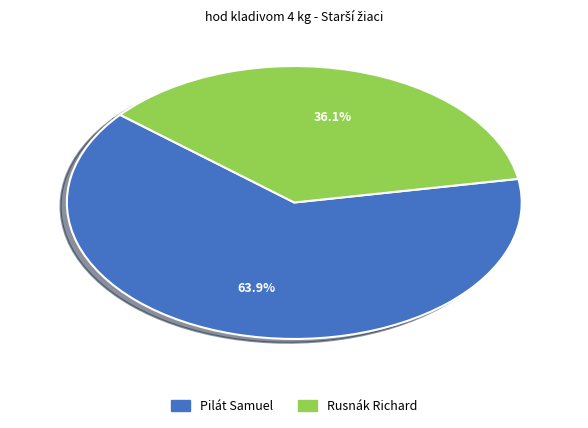

Count the number of slices in the pie.

2